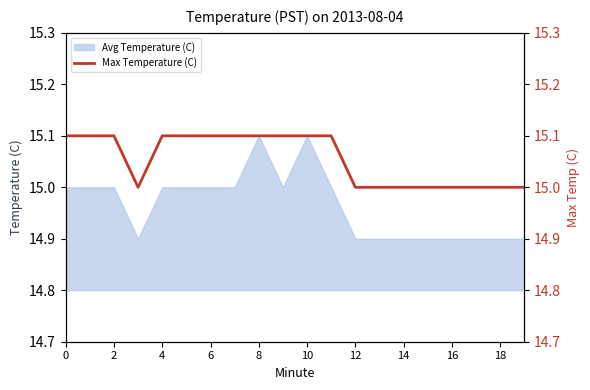

True or false: Avg Temperature (C) has a value of 14.9 at 18.

True